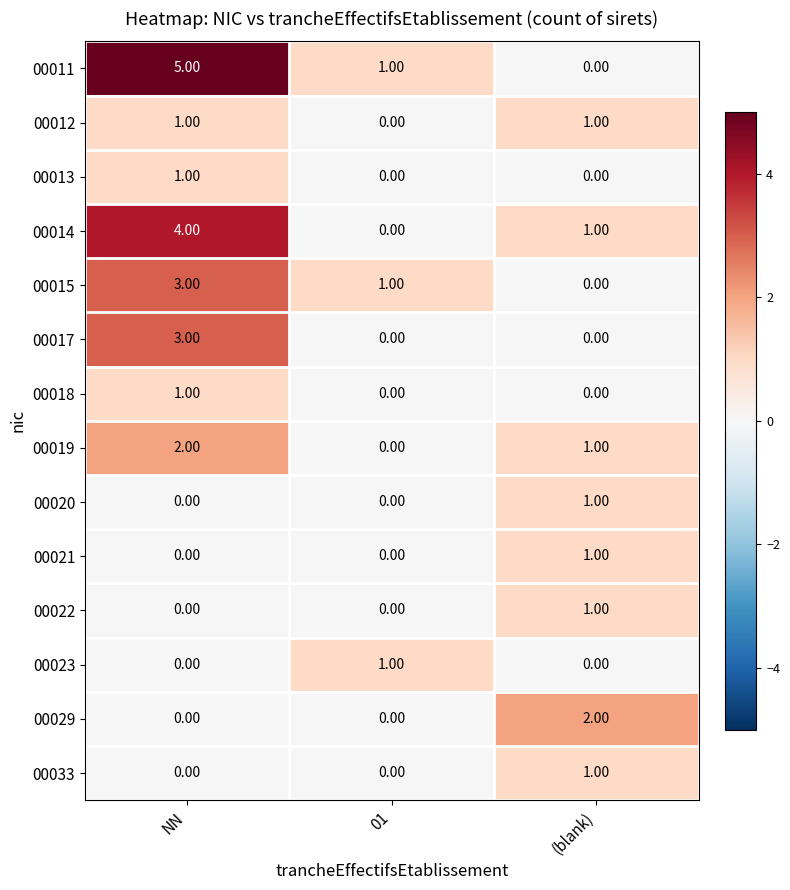

What is the sum of all 00011 values?

6